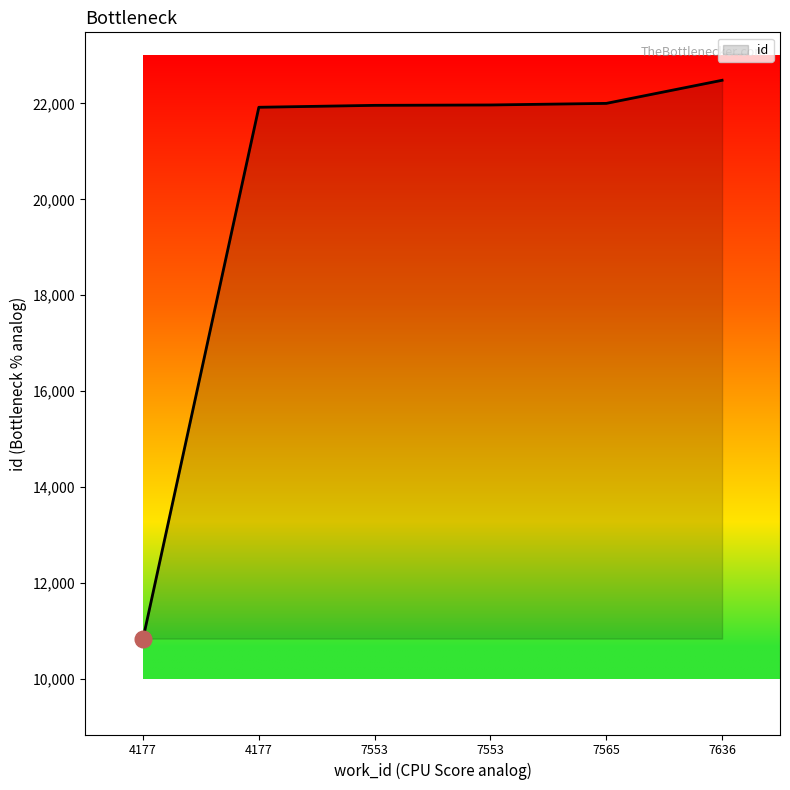

How many lines are shown in the chart?

1